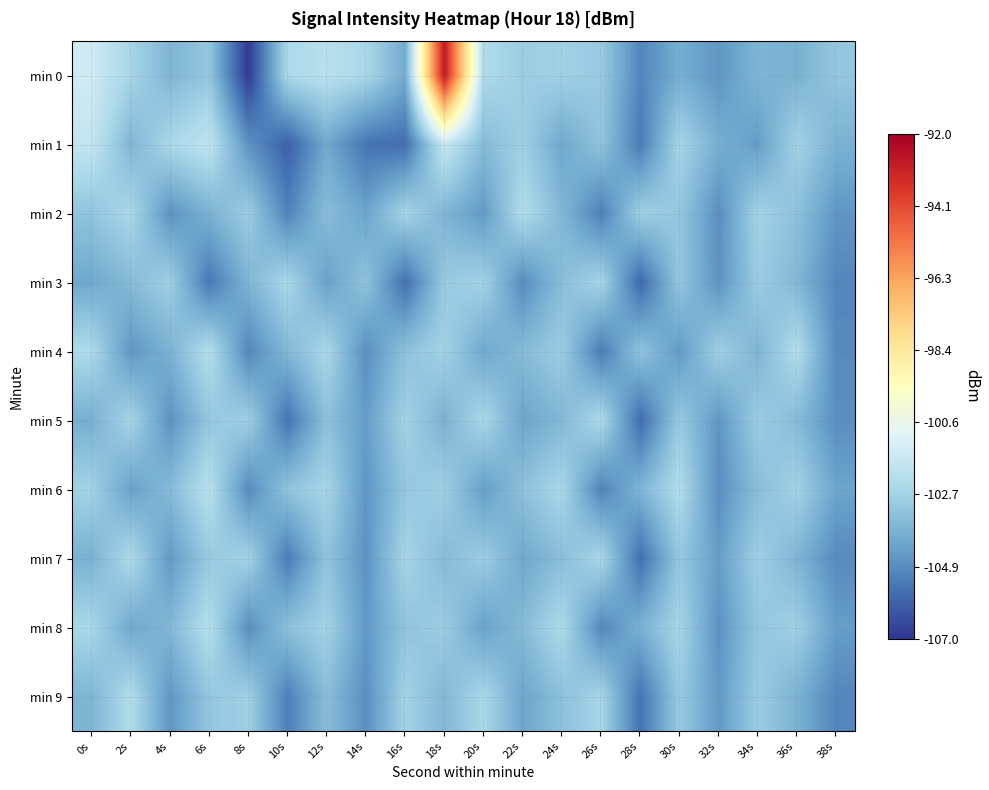

Which series has the largest range (max minus min)?

min 0